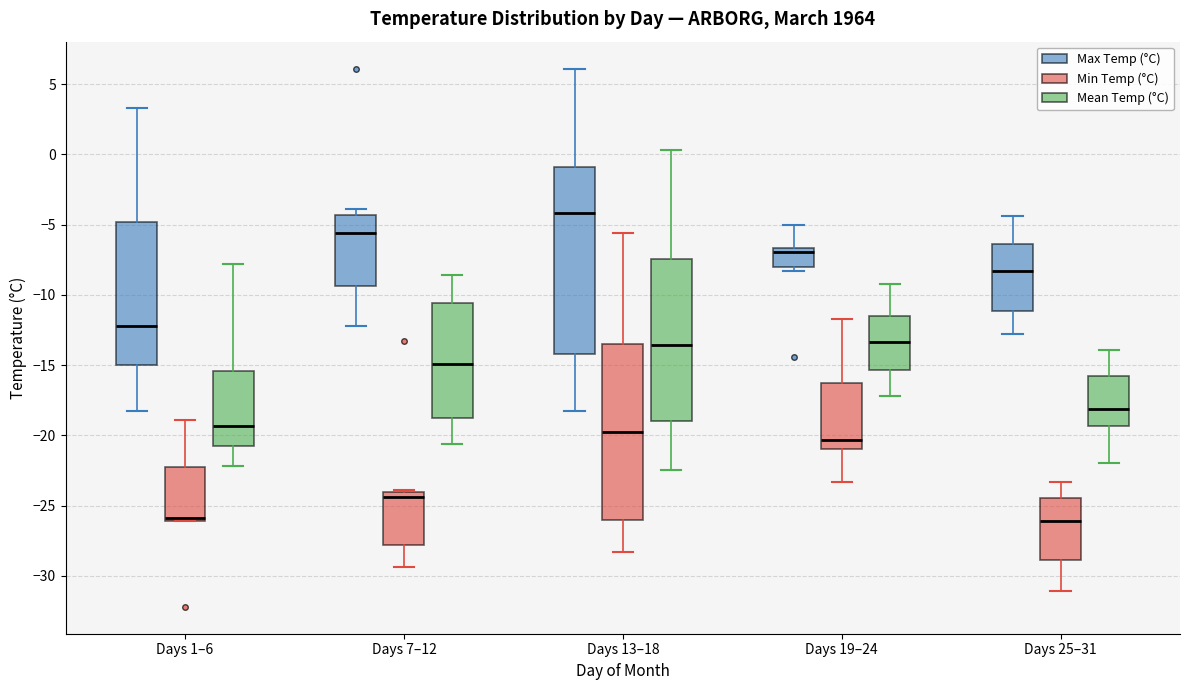

Reading left to right, read every box against the y-axis: the position of its median line, the range the box covers, and the ends of its whiskers. The values are not printed on the chart, so give them approximately, as read against the axis.

Days 1–6 (Max Temp (°C)): median -12.0, box -15.0 to -5.0, whiskers -18.5 to 3.5
Days 1–6 (Min Temp (°C)): median -26.0 (just above the box's lower edge), box -26.0 to -22.0, whiskers -26.0 to -19.0
Days 1–6 (Mean Temp (°C)): median -19.5, box -20.5 to -15.5, whiskers -22.0 to -8.0
Days 7–12 (Max Temp (°C)): median -5.5, box -9.5 to -4.5, whiskers -12.0 to -4.0
Days 7–12 (Min Temp (°C)): median -24.5, box -28.0 to -24.0, whiskers -29.5 to -24.0
Days 7–12 (Mean Temp (°C)): median -15.0, box -18.5 to -10.5, whiskers -20.5 to -8.5
Days 13–18 (Max Temp (°C)): median -4.0, box -14.0 to -1.0, whiskers -18.5 to 6.0
Days 13–18 (Min Temp (°C)): median -19.5, box -26.0 to -13.5, whiskers -28.5 to -5.5
Days 13–18 (Mean Temp (°C)): median -13.5, box -19.0 to -7.5, whiskers -22.5 to 0.5
Days 19–24 (Max Temp (°C)): median -7.0, box -8.0 to -6.5, whiskers -8.5 to -5.0
Days 19–24 (Min Temp (°C)): median -20.5, box -21.0 to -16.0, whiskers -23.5 to -11.5
Days 19–24 (Mean Temp (°C)): median -13.5, box -15.5 to -11.5, whiskers -17.0 to -9.0
Days 25–31 (Max Temp (°C)): median -8.5, box -11.0 to -6.5, whiskers -13.0 to -4.5
Days 25–31 (Min Temp (°C)): median -26.0, box -29.0 to -24.5, whiskers -31.0 to -23.5
Days 25–31 (Mean Temp (°C)): median -18.0, box -19.5 to -15.5, whiskers -22.0 to -14.0